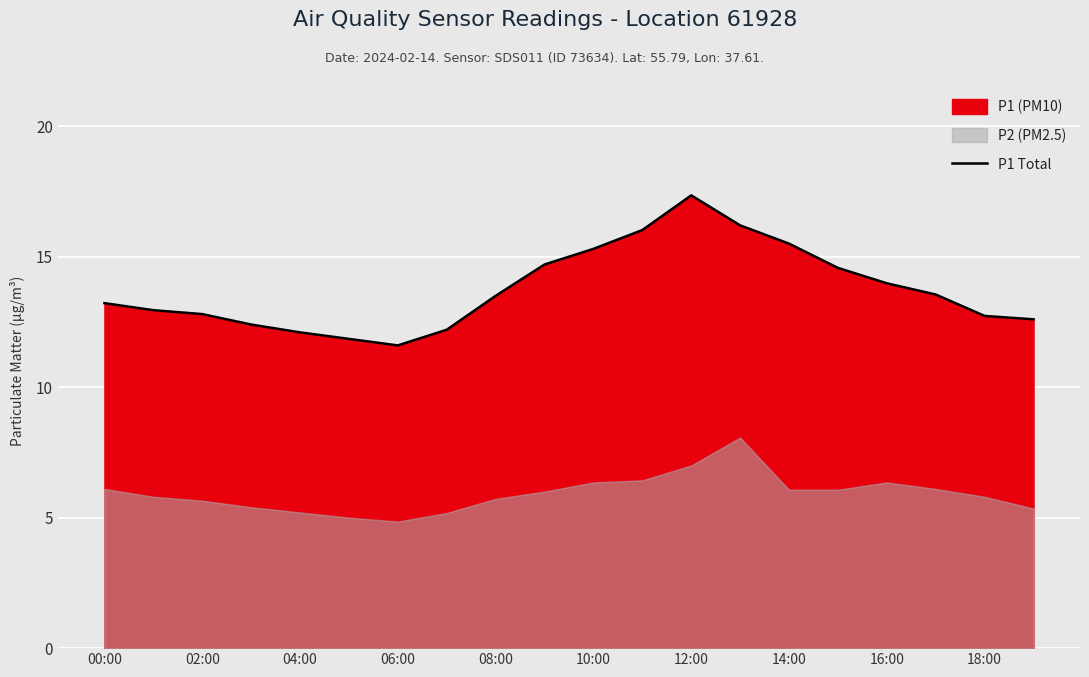

Where does the data first go above 13?

00:00